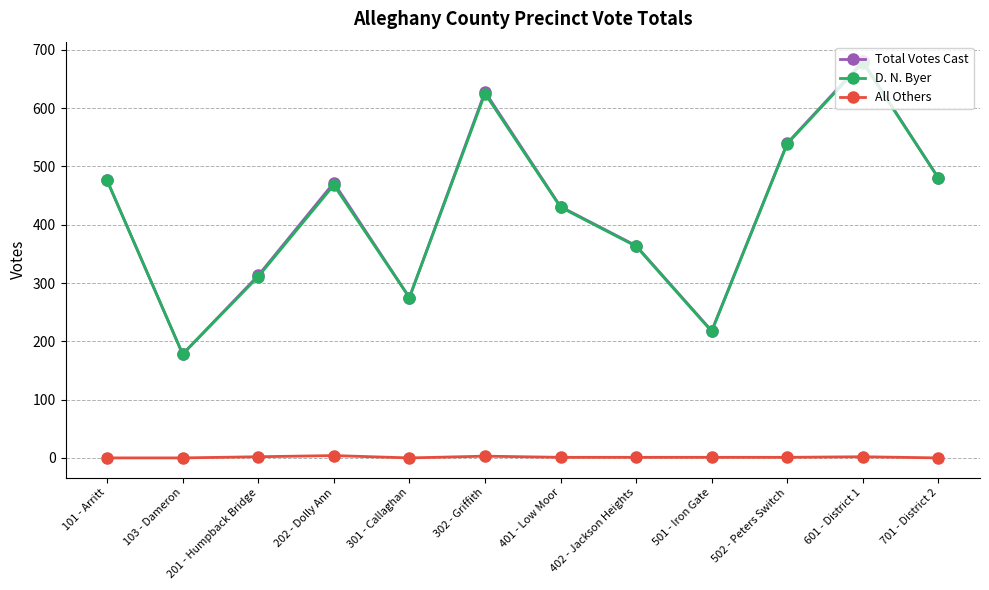

How many data points does each series have?

12